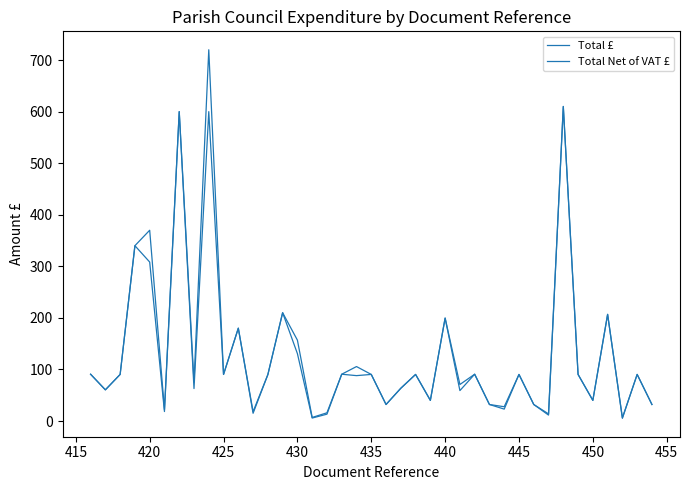

Which series has the widest spread of values?

Total £